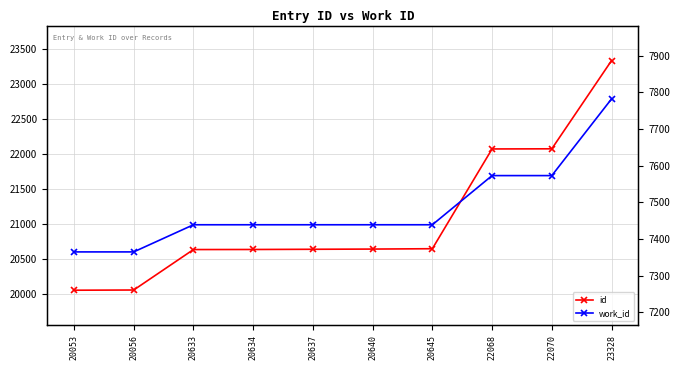

What is the value of the id point at the 5th from the left?

20637